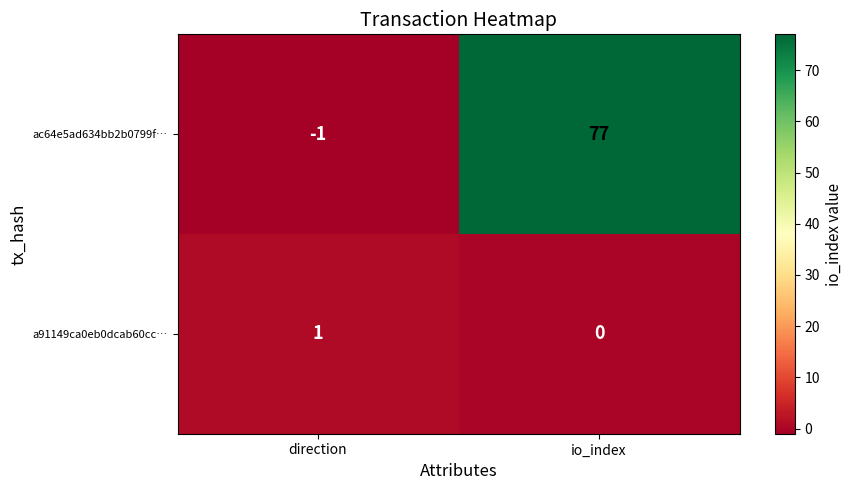

Is it true that ac64e5ad634bb2b0799f… equals -1 at direction?

True